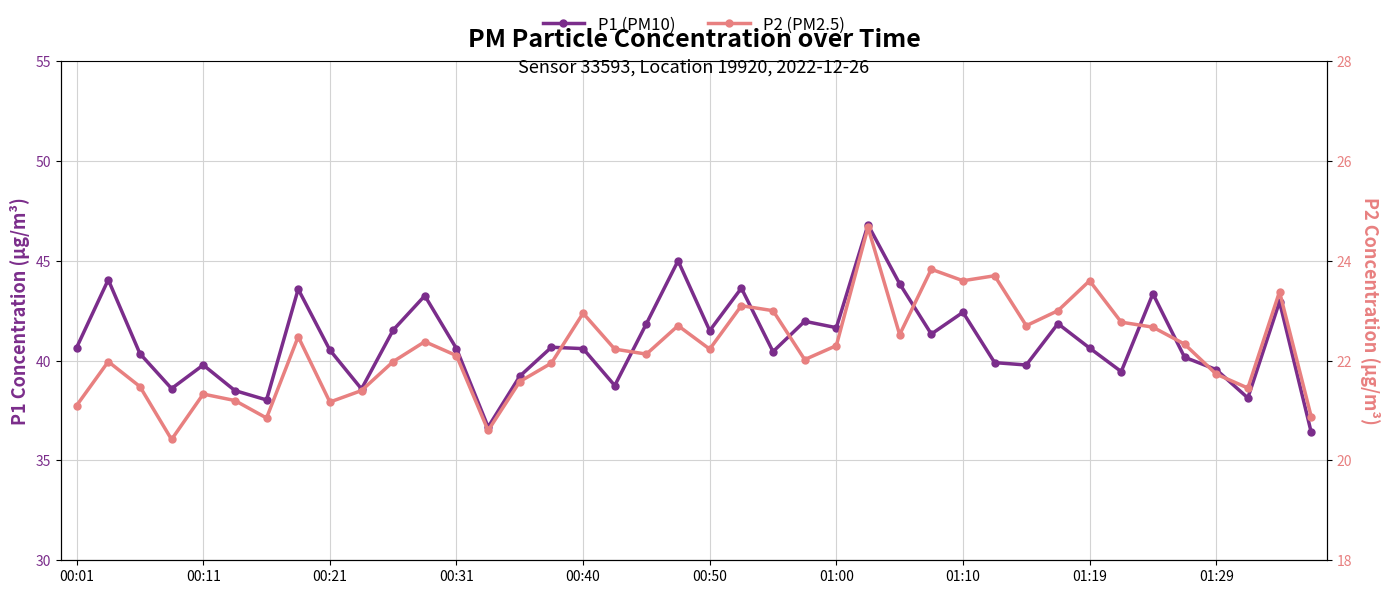

Is this an area chart (filled region under the line)?

No